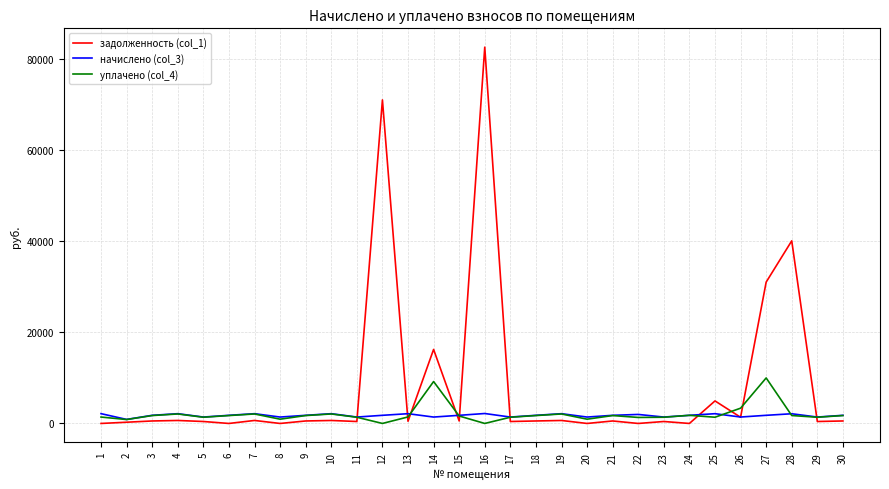

Which series has the largest total across all categories?

задолженность (col_1)